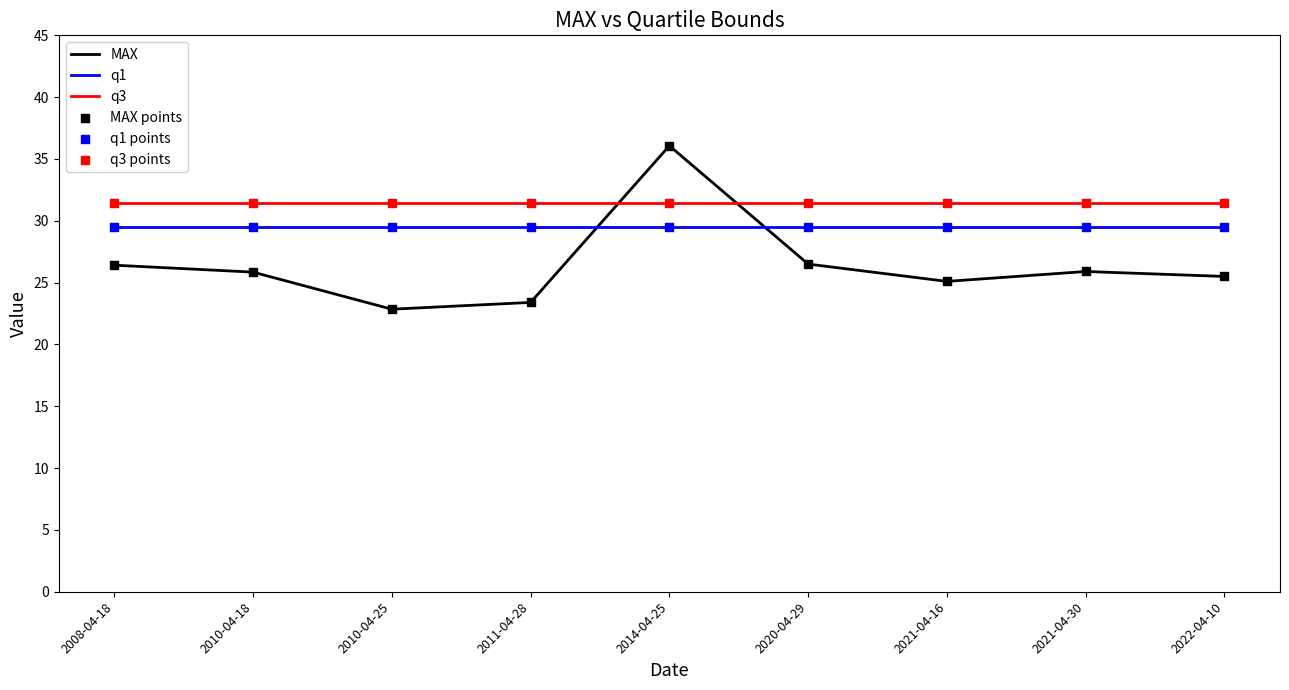

Which series has the widest spread of values?

MAX